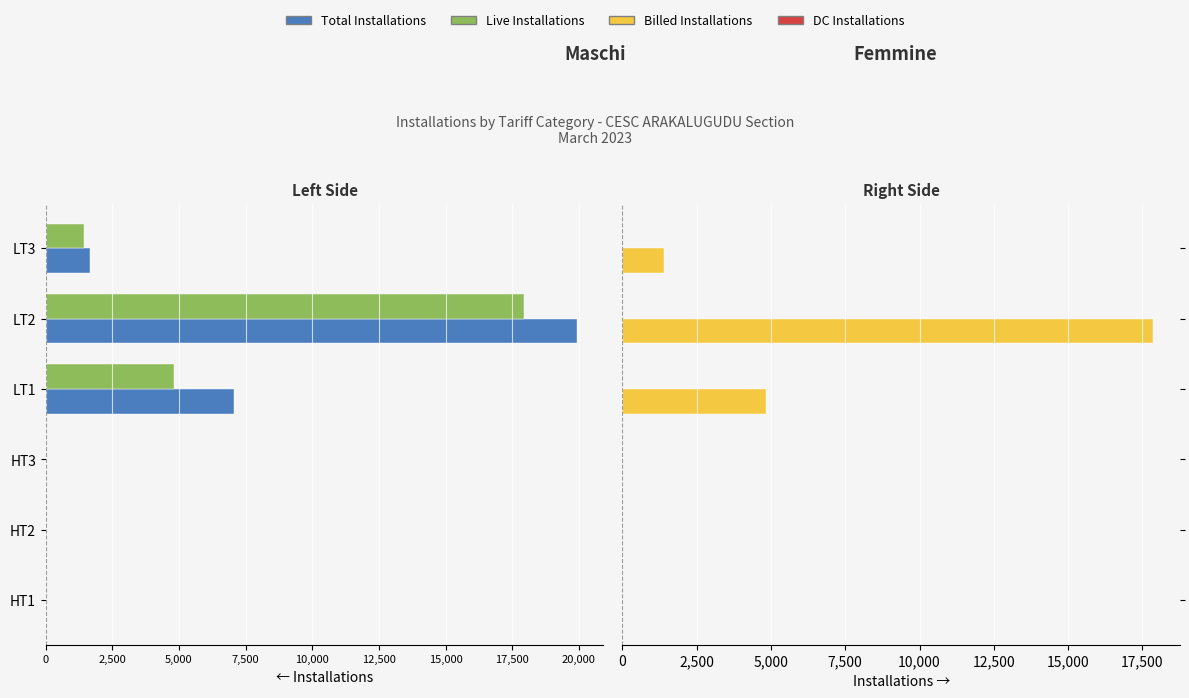

Does the chart contain stacked bars?

No